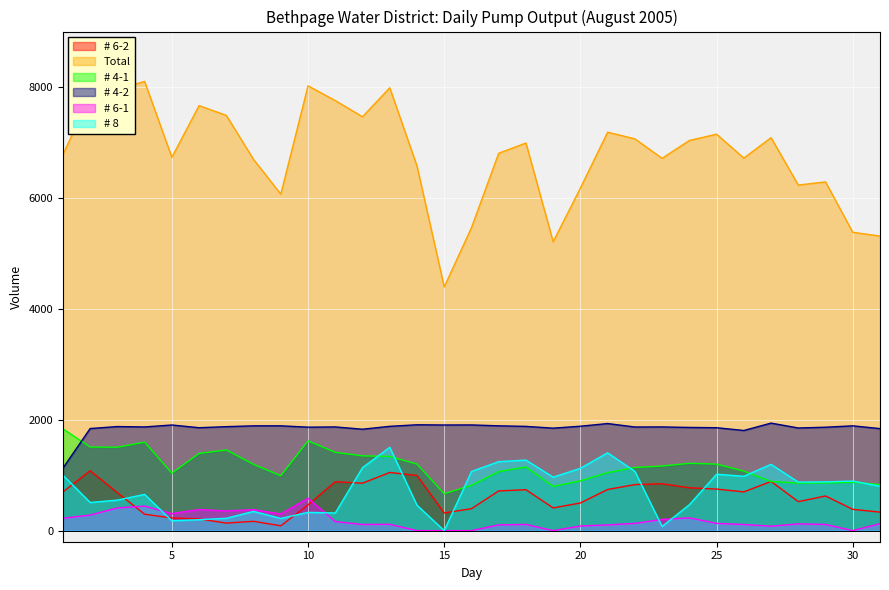

True or false: # 8 has a value of 1354 at 31.

False